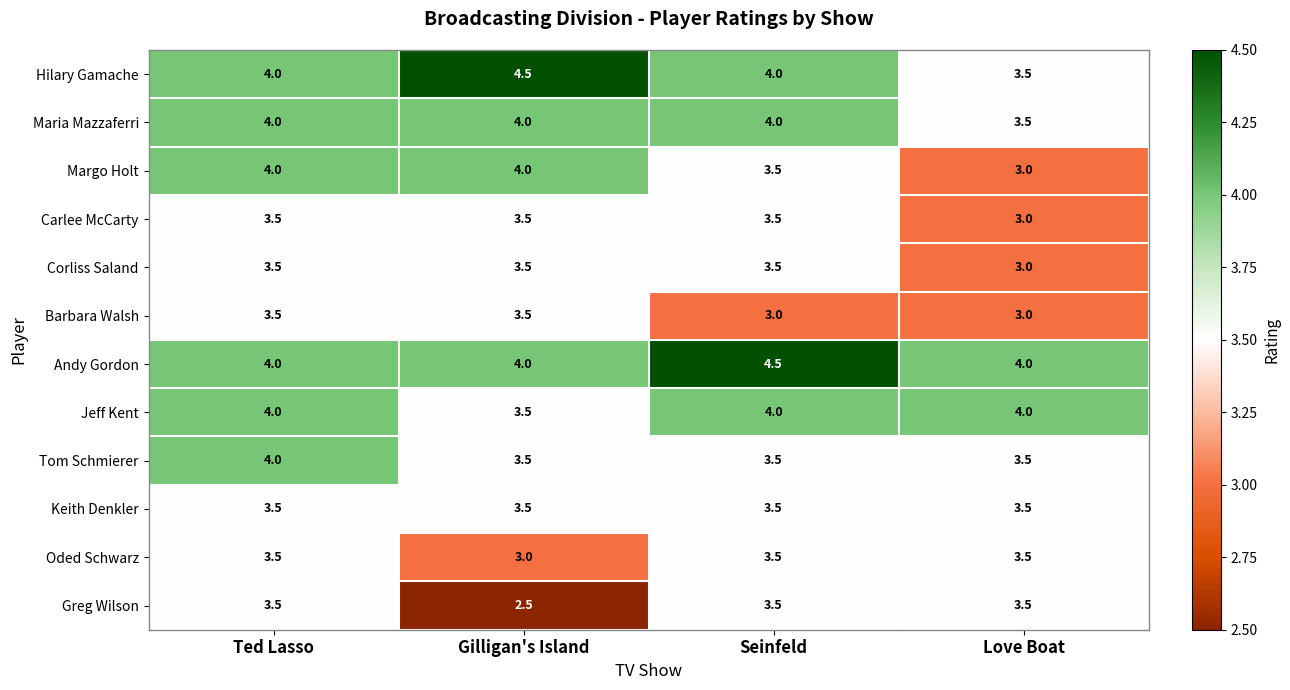

What is the sum of all Barbara Walsh values?

13.0